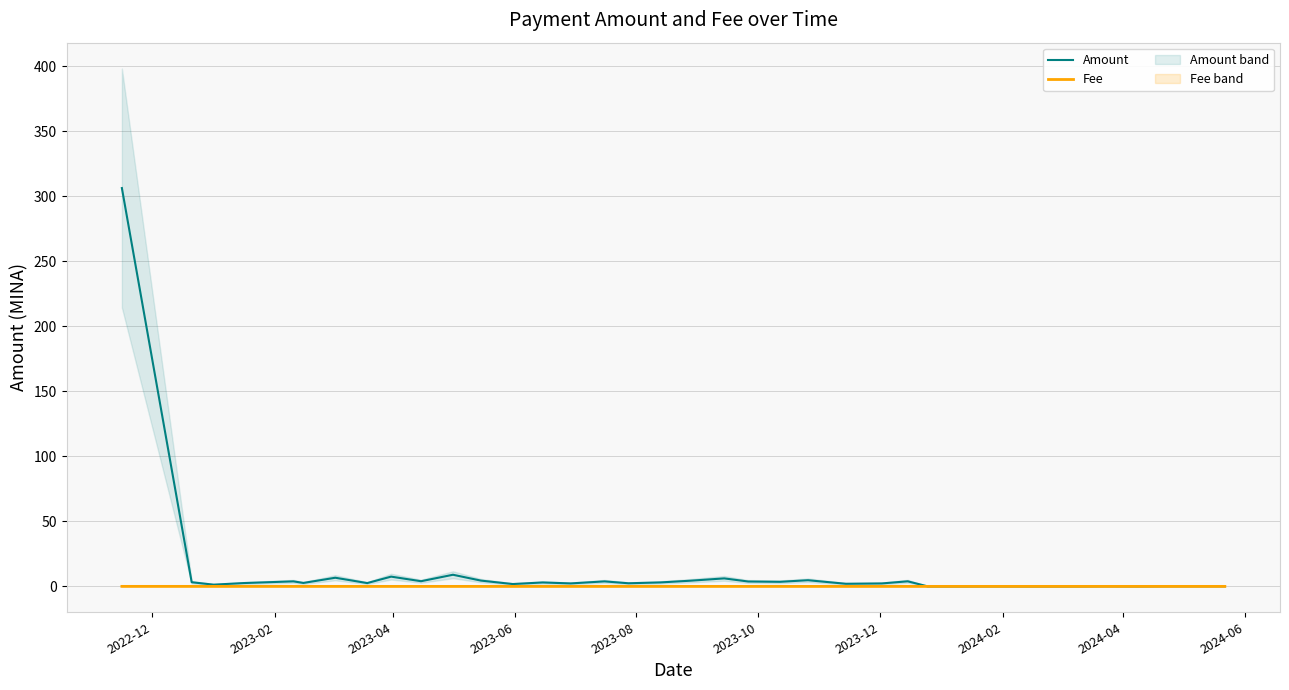

What are all the series names shown in the legend?

Amount, Fee